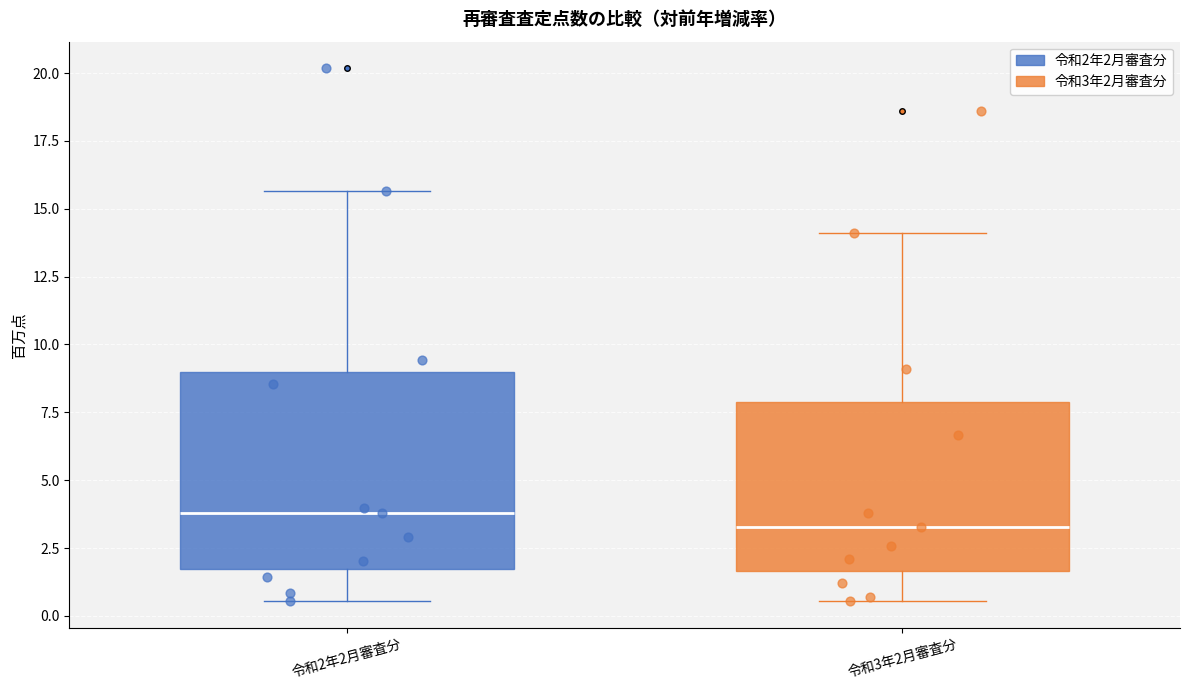

Comparing the boxes themselves (not the whiskers), which one is the tallest?

令和2年2月審査分